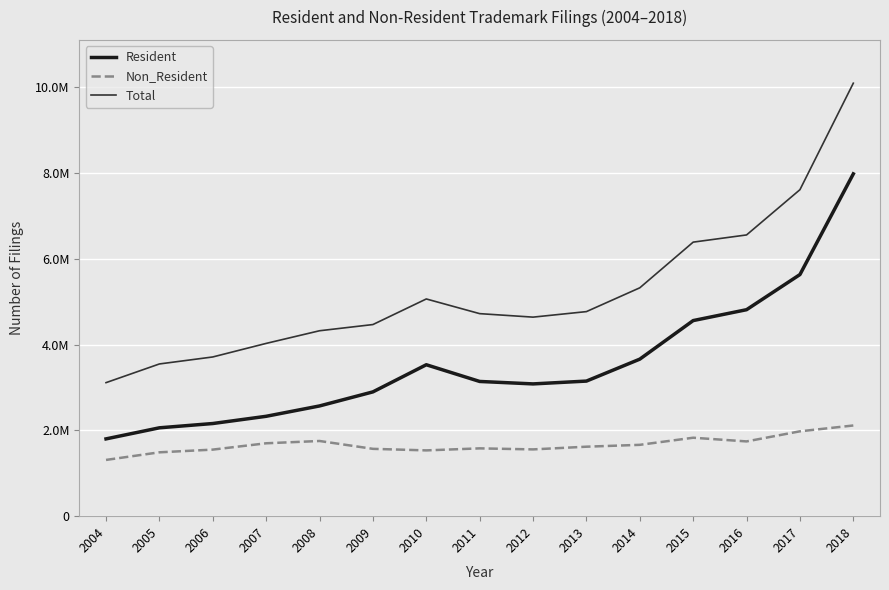

What are all the series names shown in the legend?

Resident, Non_Resident, Total